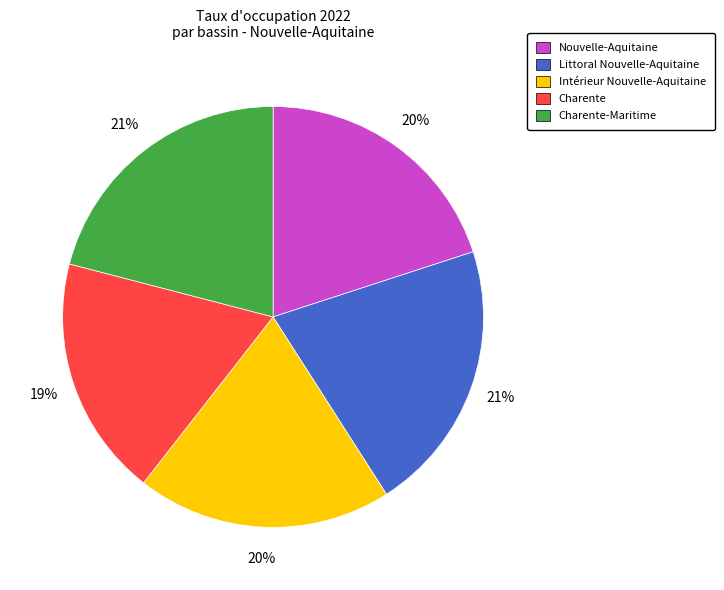

Combined, do Nouvelle-Aquitaine and Littoral Nouvelle-Aquitaine account for over 50%?

No